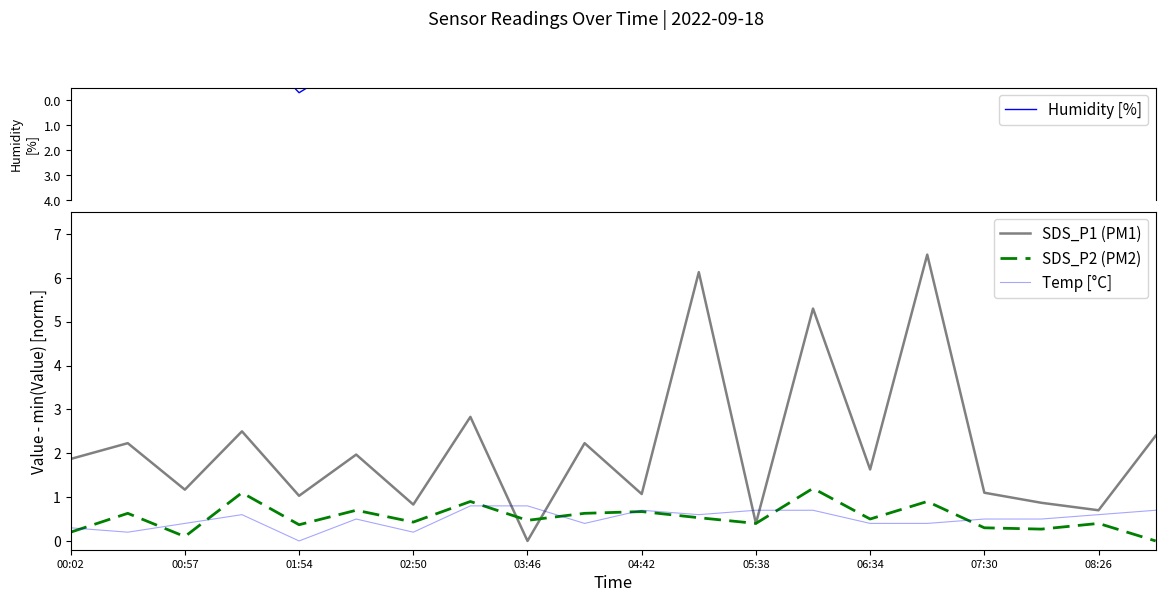

What is the average value of the SDS_P2 (PM2) series?

0.5